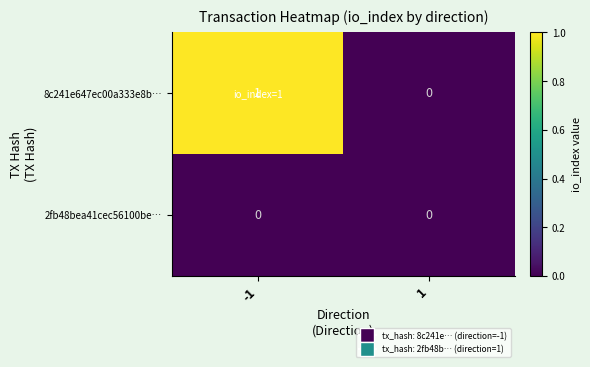

Is the value of 8c241e647ec00a333e8b… at -1 greater than the value of 2fb48bea41cec56100be… at -1?

Yes